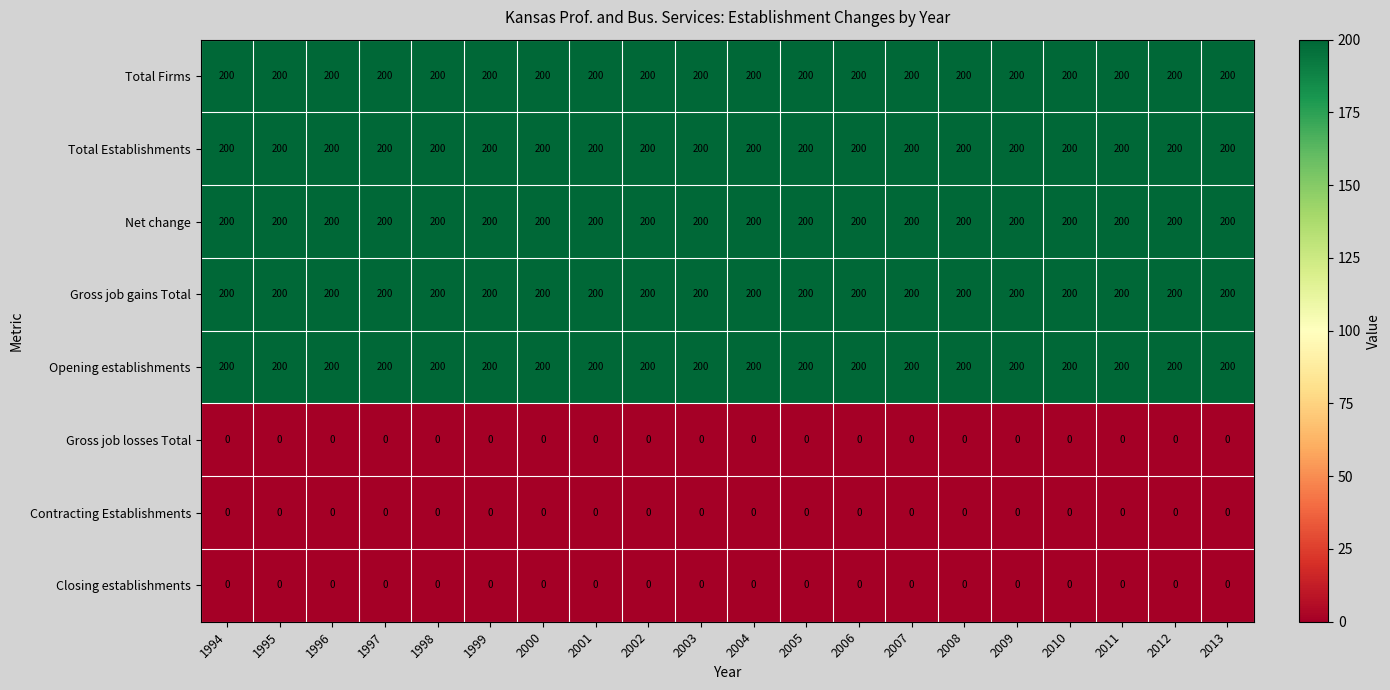

What is the difference between the highest and lowest values at 2013?

200